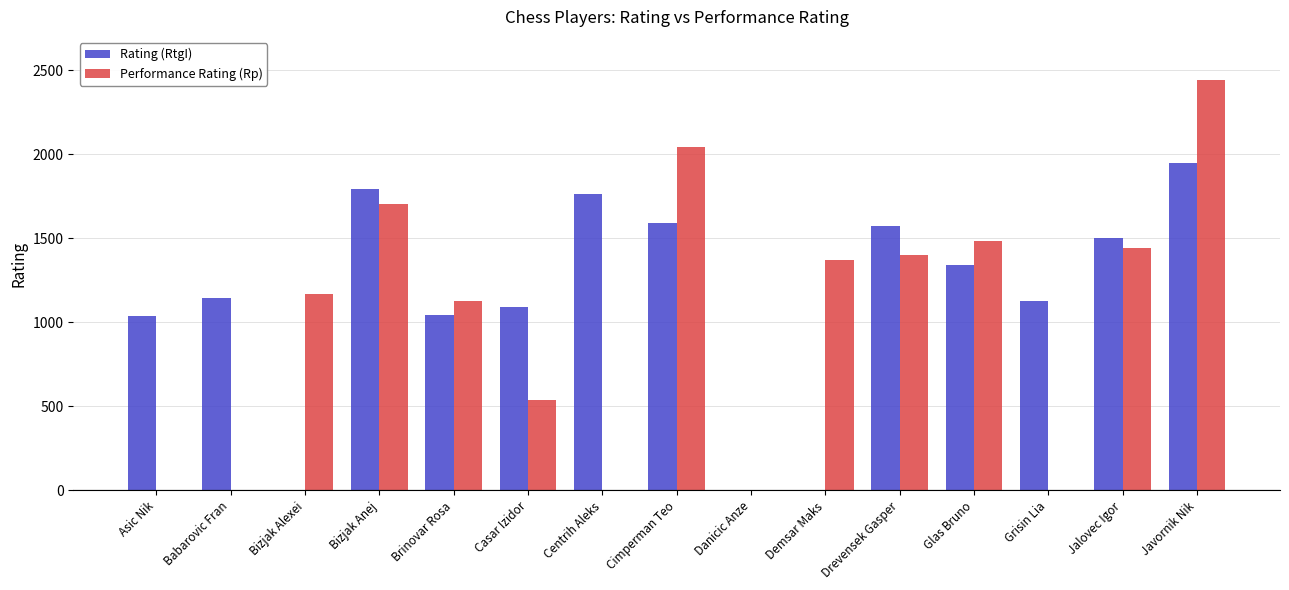

How many groups of bars are there?

15